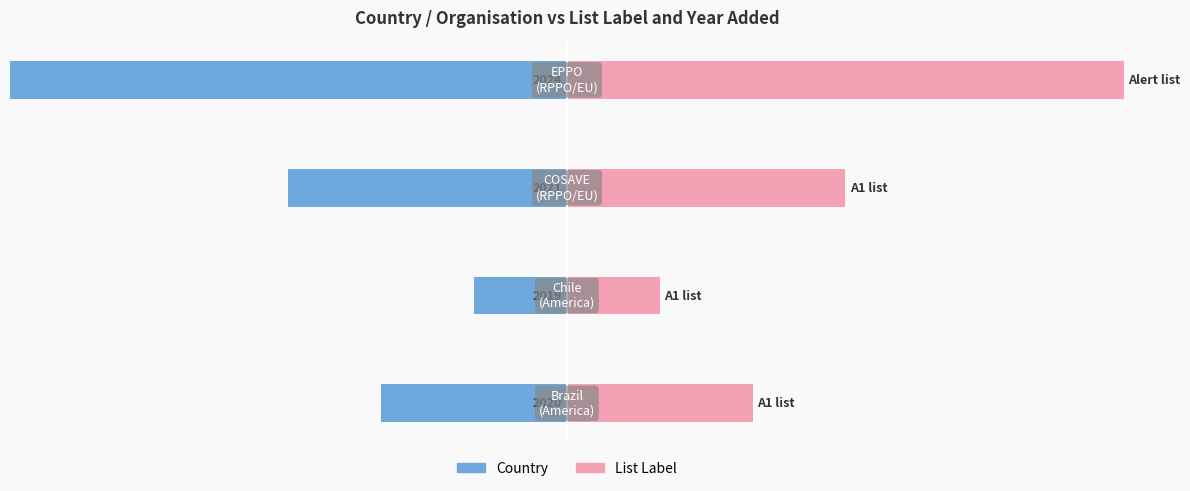

What is the difference between the second highest and second lowest values in the Country series?

1